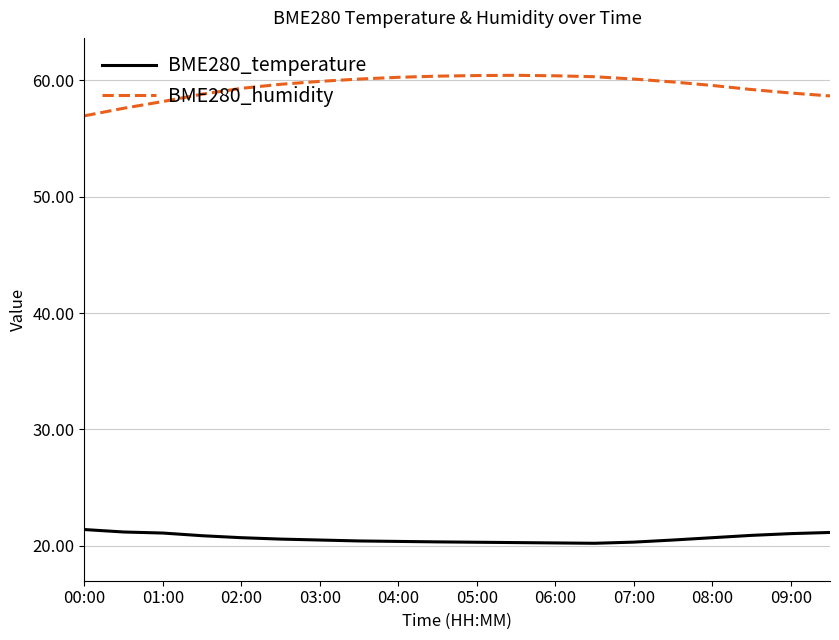

What is the minimum value for BME280_temperature?

20.2